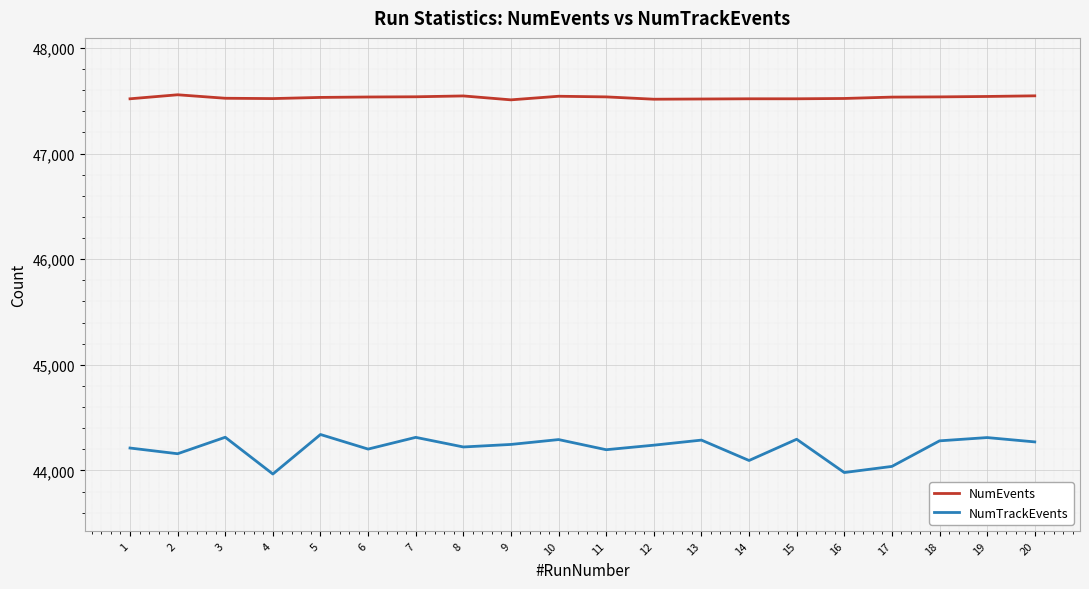

How many values in the NumEvents series are below 47534?

10